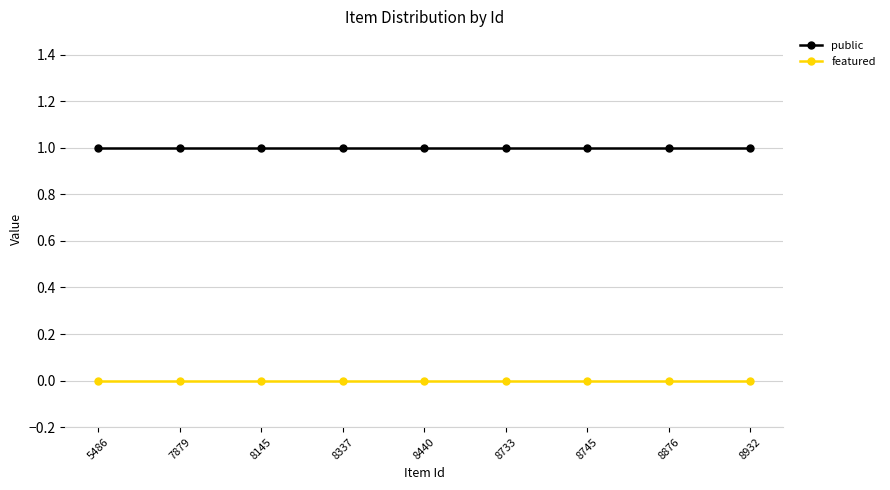

List the series in order of their overall mean, highest first.

public, featured